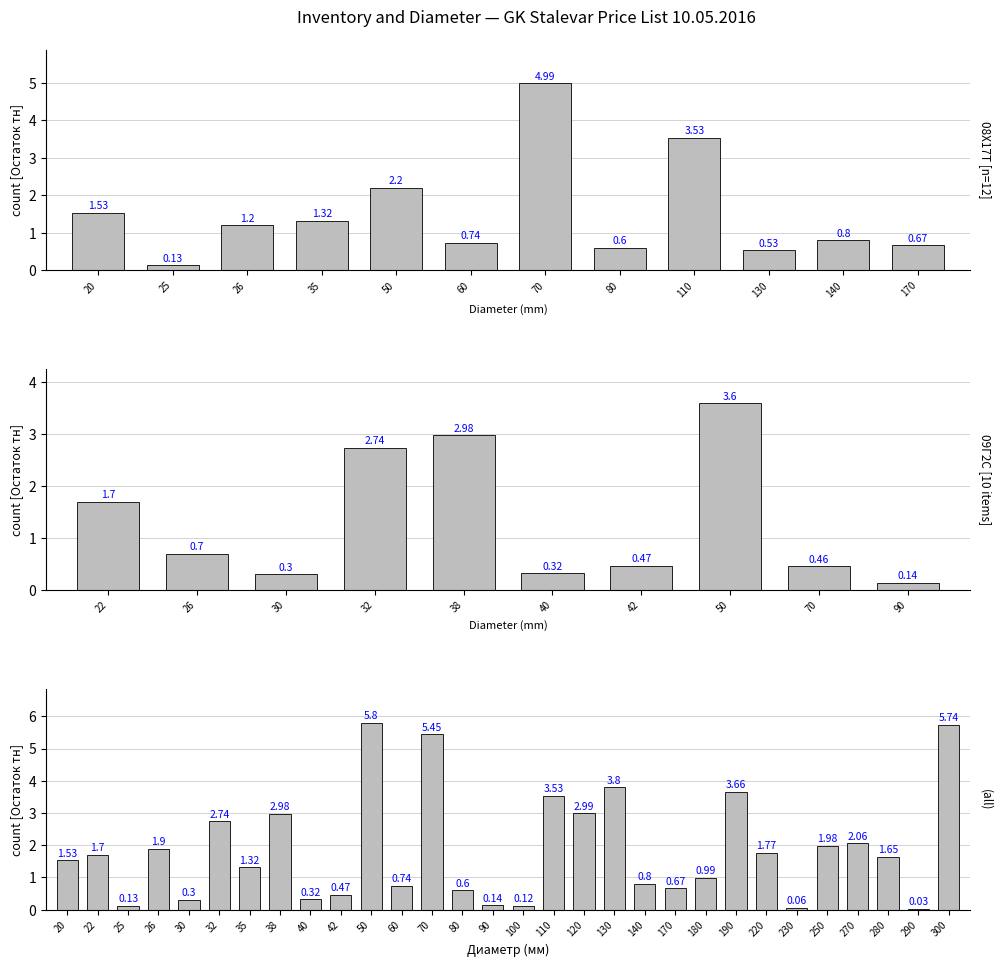

How many distinct data groups are displayed?

1